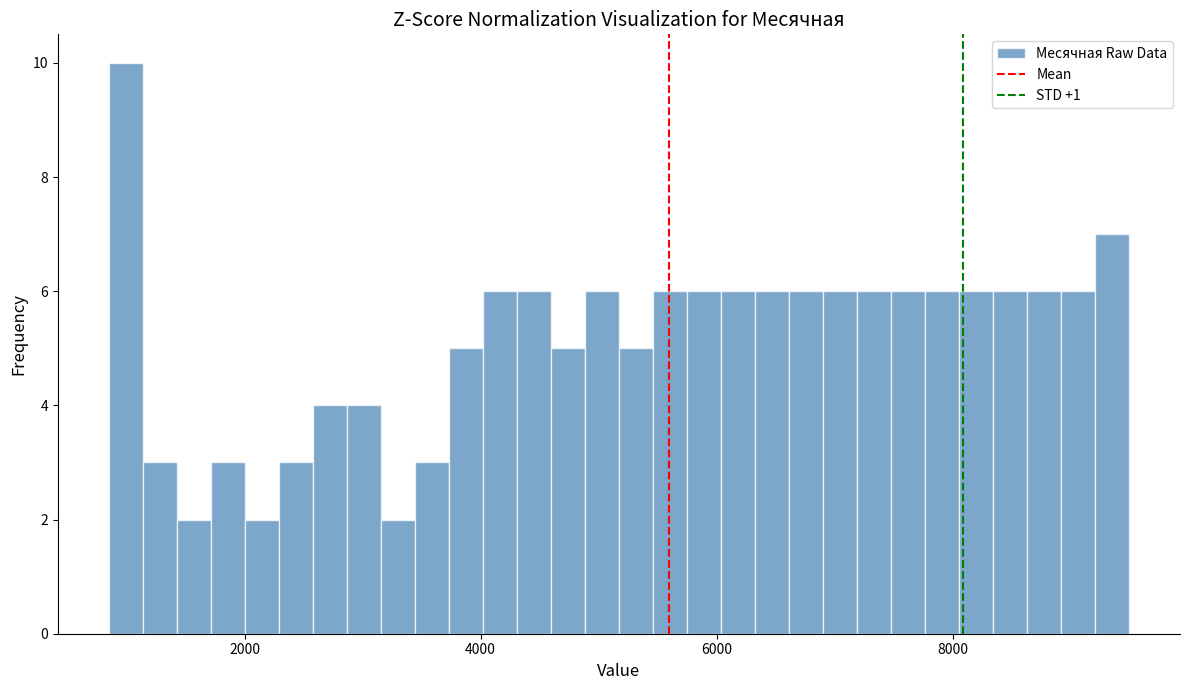

Around what value on the x-axis is the tallest bar? Give the approximate position of its centre, as read against the axis.

1000